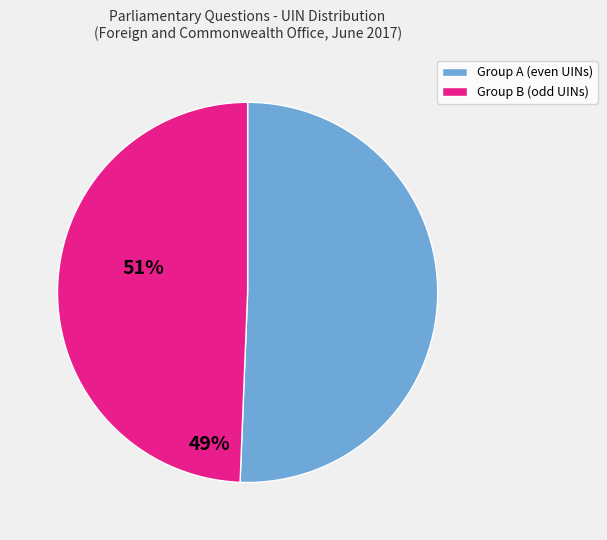

Is there a majority slice in this chart?

Yes